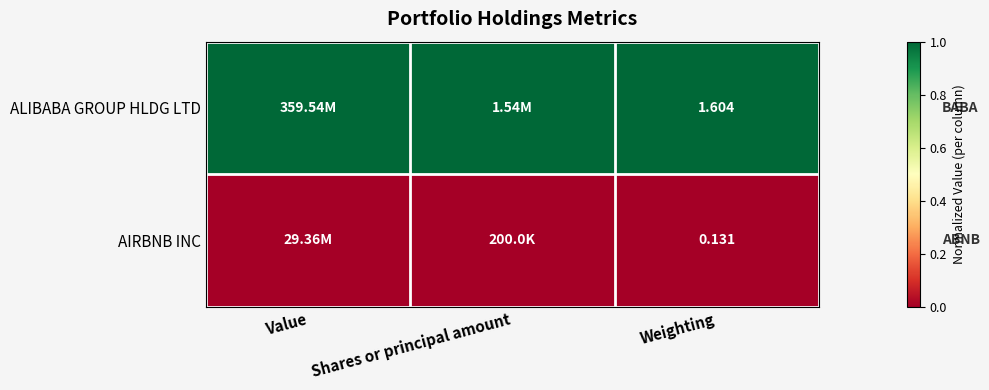

At which category is the sum across all series the highest?

Value